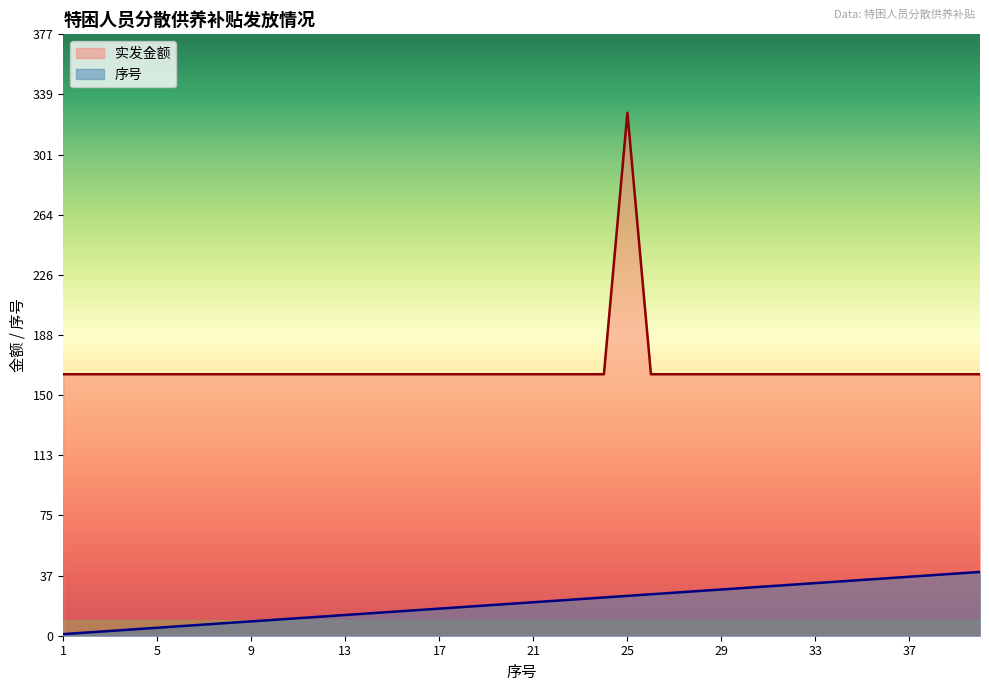

True or false: 序号 and 实发金额 cross at least once.

False